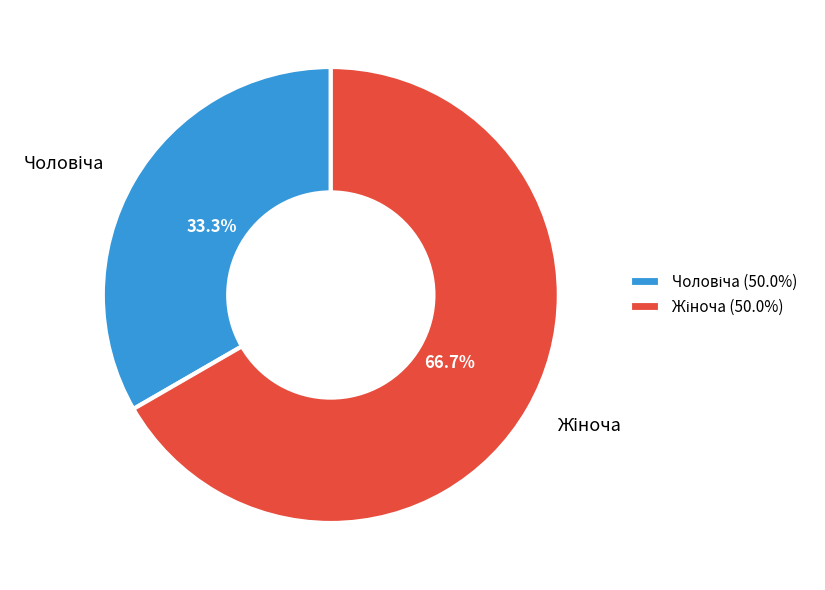

Does any single category account for the majority?

Yes